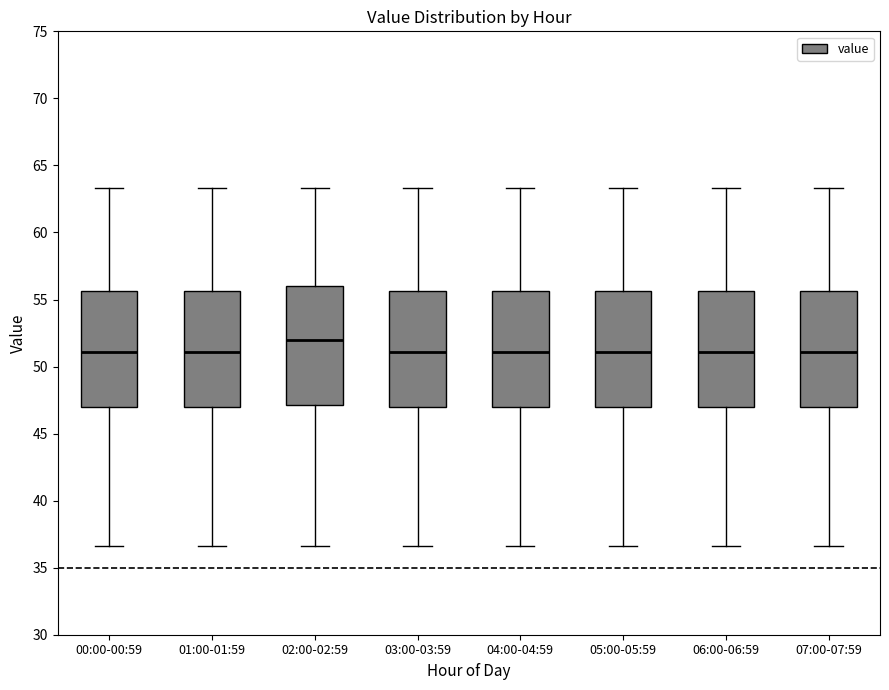

Which box's median line is the highest?

02:00-02:59